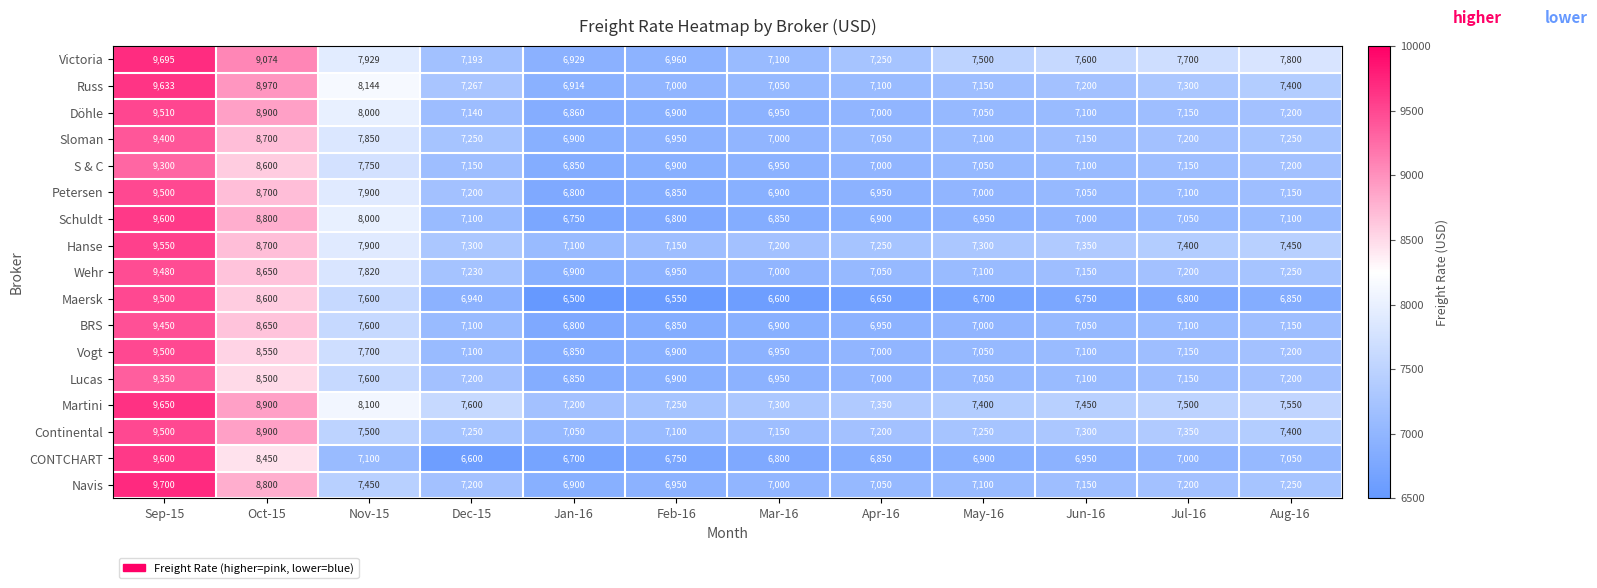

Where does the Martini series first go above 7500?

Sep-15